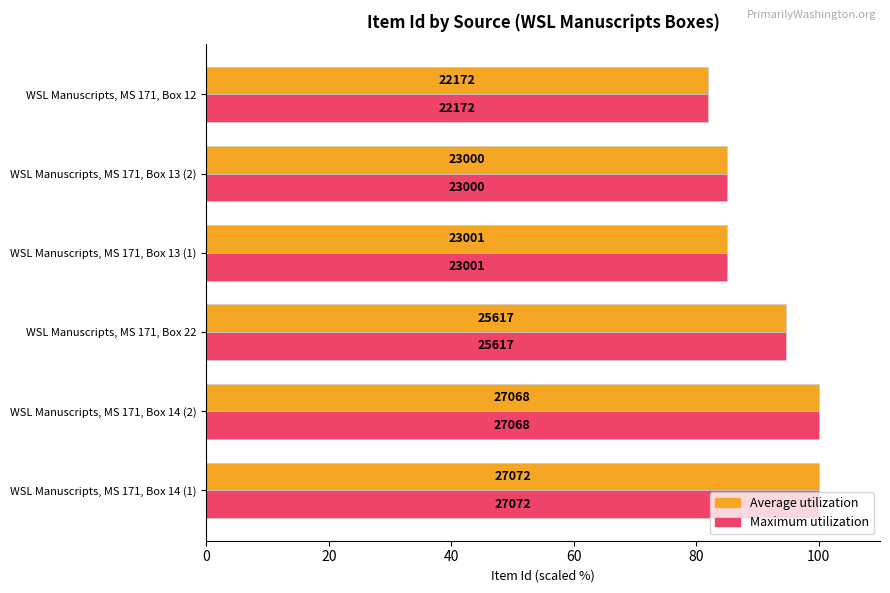

Reading left to right, what are all the values shown in this chart?

Average utilization: 100.0	100.0	94.6	85.0	85.0	81.9
Maximum utilization: 100.0	100.0	94.6	85.0	85.0	81.9